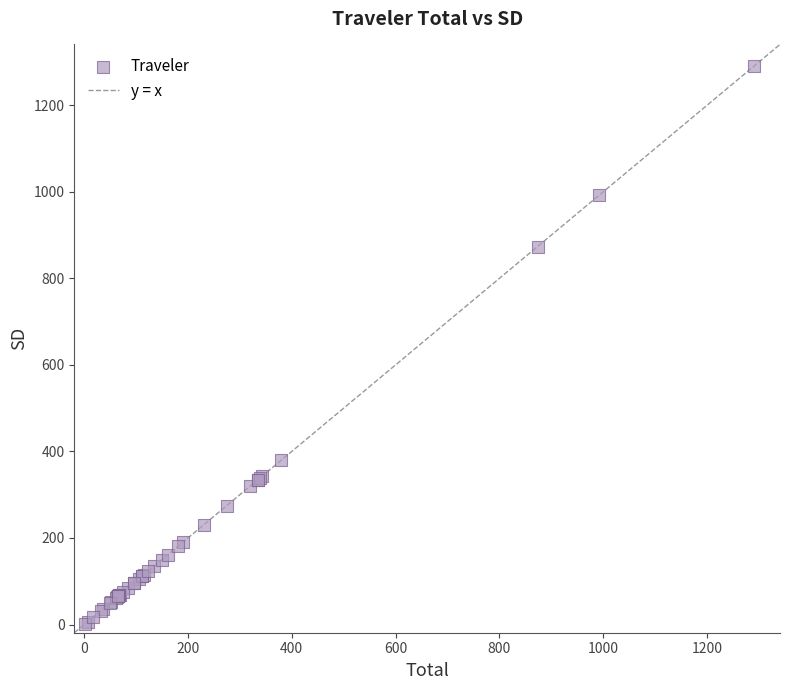

What Y value in the scatter plot is closest to 645?

873.7